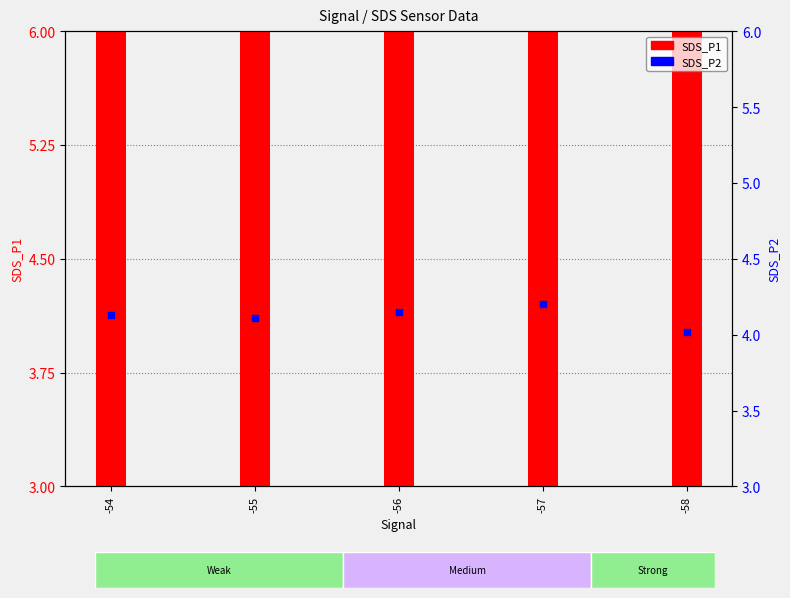

What is the total value across all series at -56?

10.6